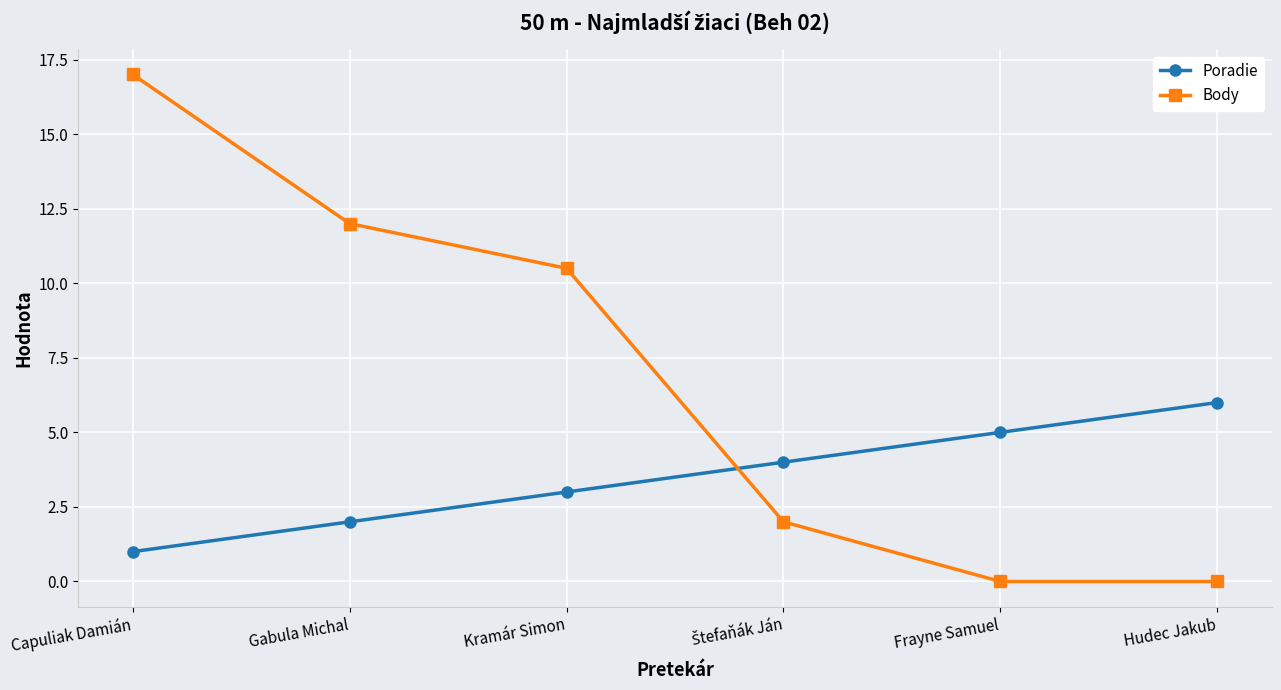

Which category has the highest value in the Poradie series?

Hudec Jakub